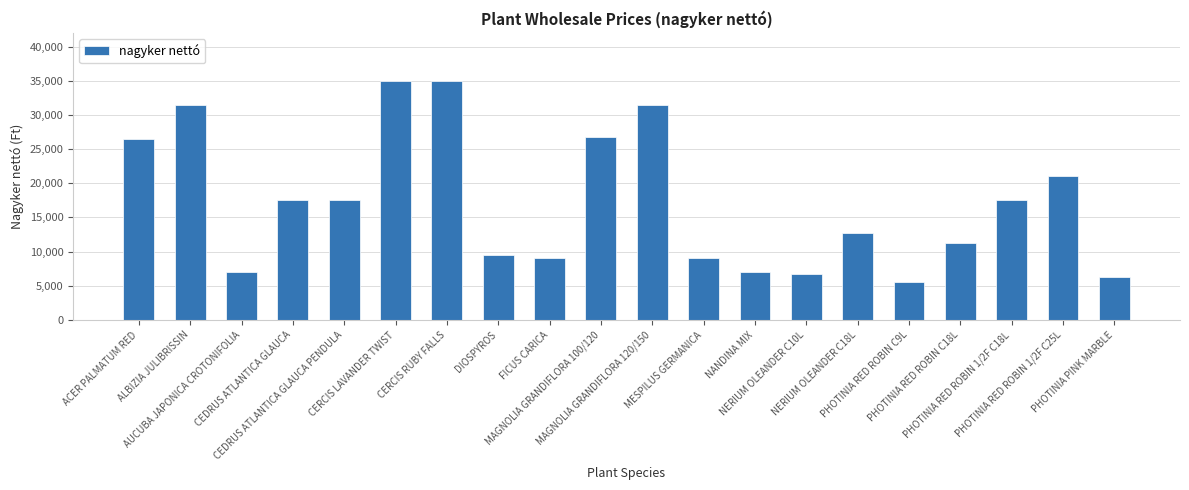

What is the average value?

17200